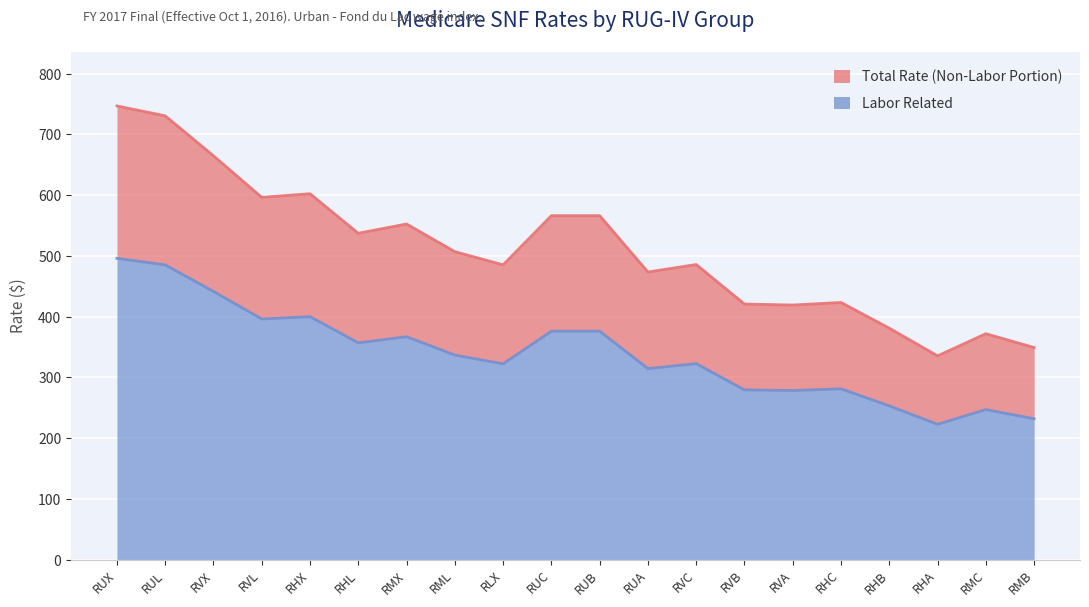

At which label does Labor Related reach its minimum?

RHA